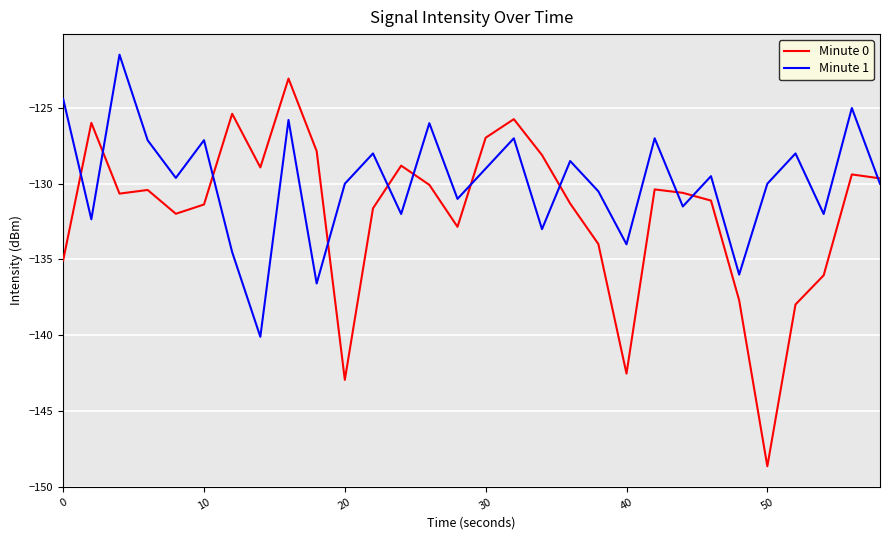

What is the difference between the maximum and minimum values in the Minute 1 series?

18.6